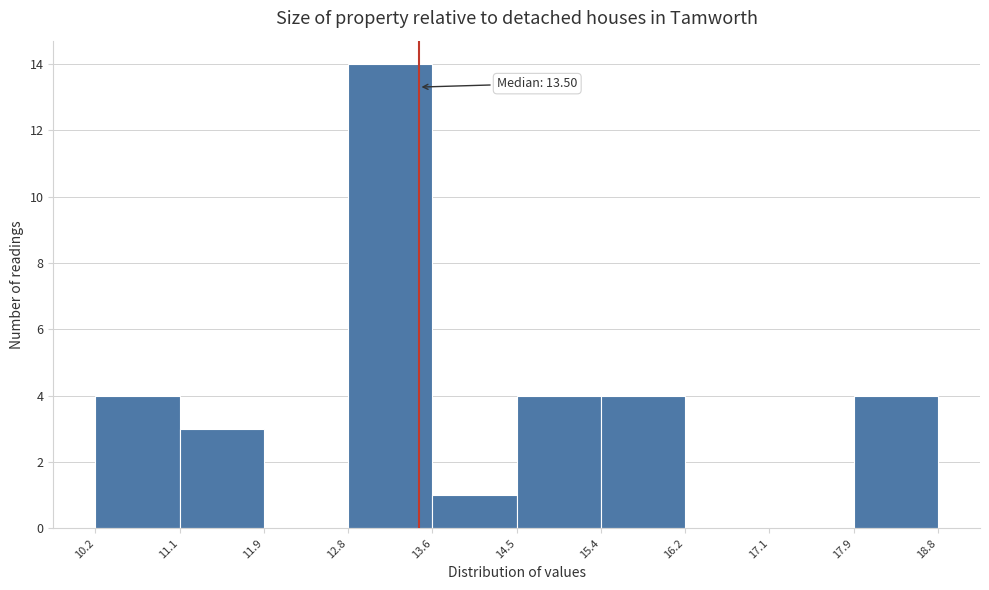

Over which range of the x-axis is the bar tallest?

12.8 to 13.6